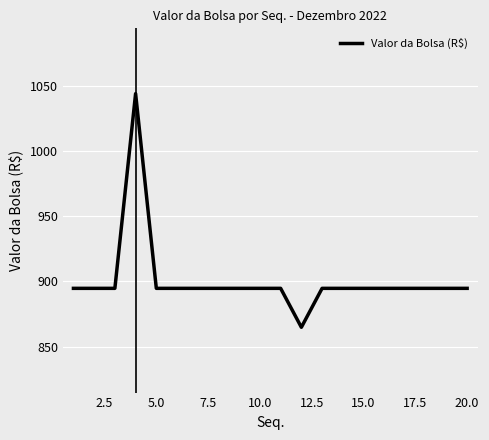

Reading right to left, transcribe all the data shown in this chart.

894.8	894.8	894.8	894.8	894.8	894.8	894.8	894.8	864.9	894.8	894.8	894.8	894.8	894.8	894.8	894.8	1043.9	894.8	894.8	894.8